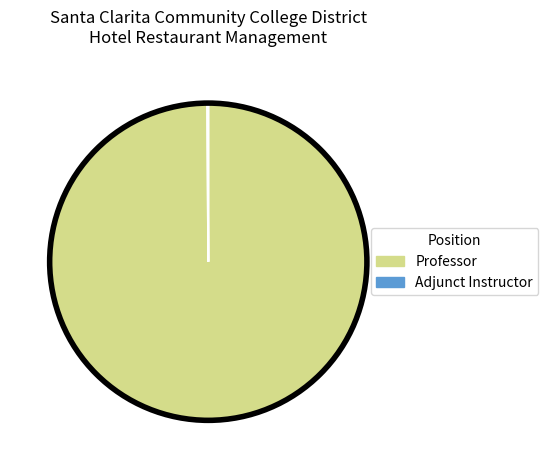

True or false: Professor accounts for 100% of the total.

True